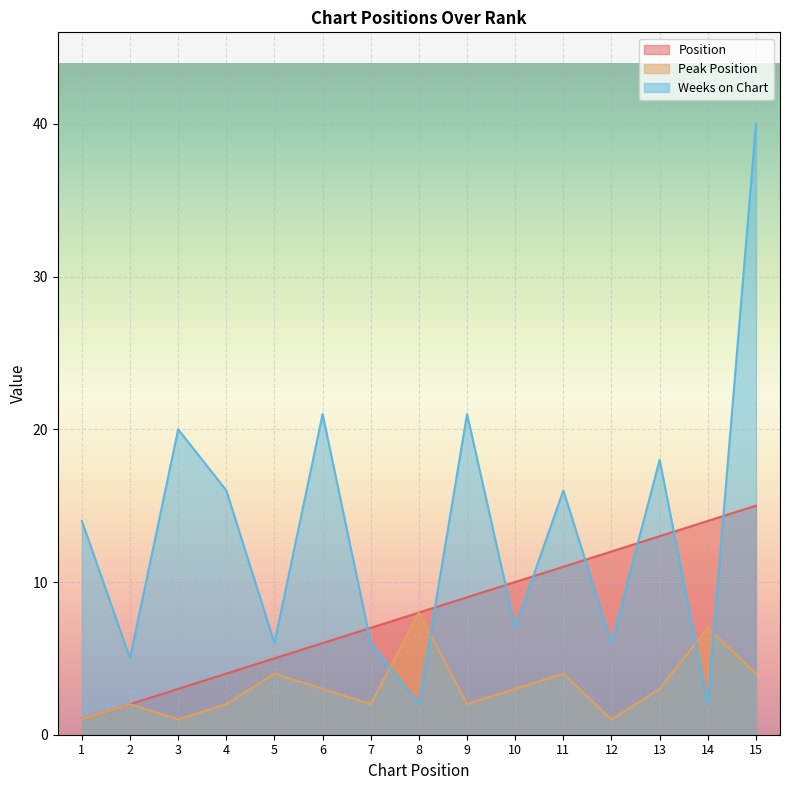

At how many categories does at least one series exceed 18?

4